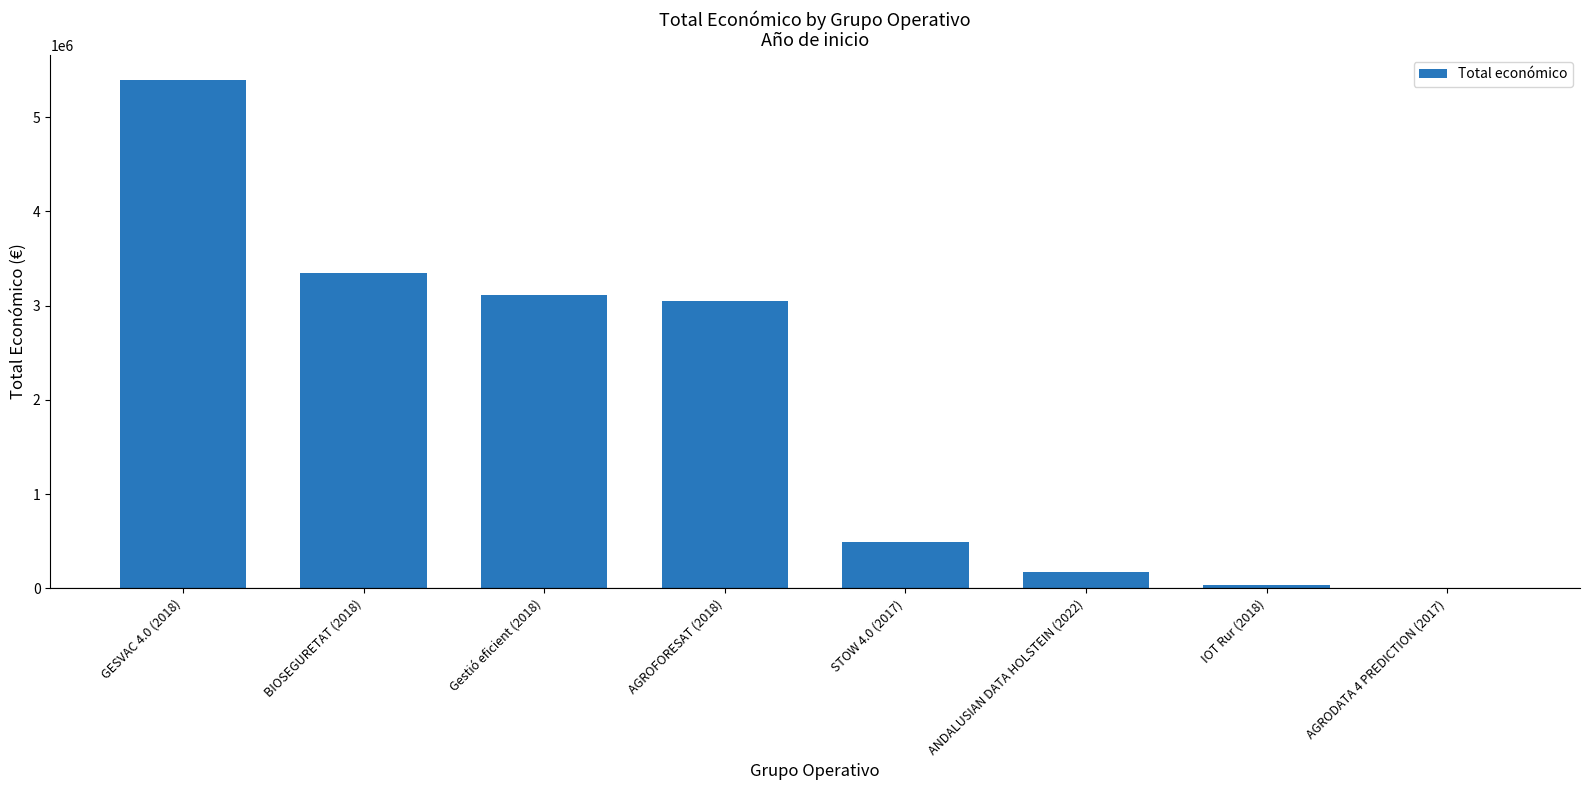

What is the sum of the values at GESVAC 4.0 (2018) and Gestió eficient (2018)?

8505296